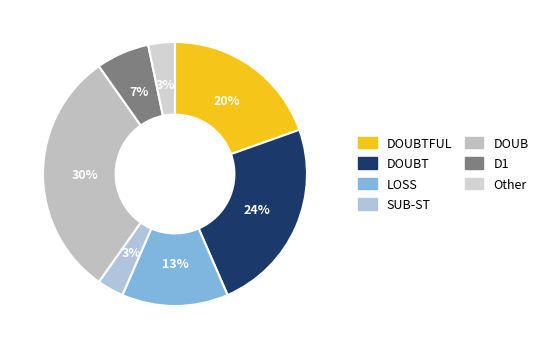

To the nearest percent, what portion does DOUBTFUL represent?

20%